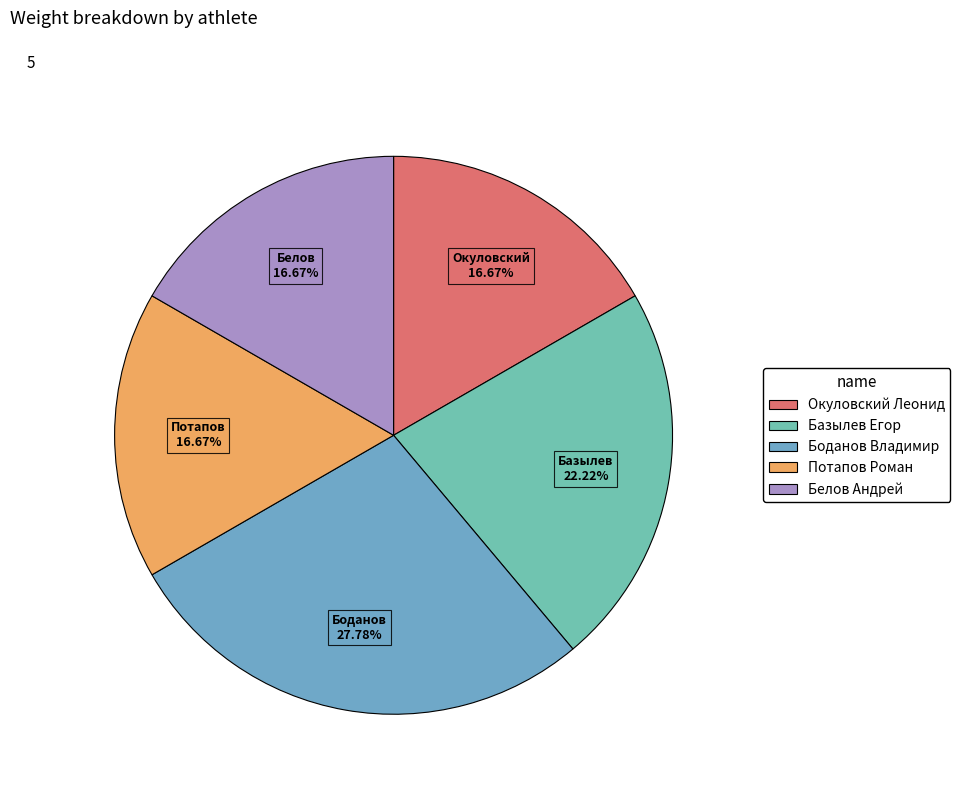

How many segments does this pie chart have?

5